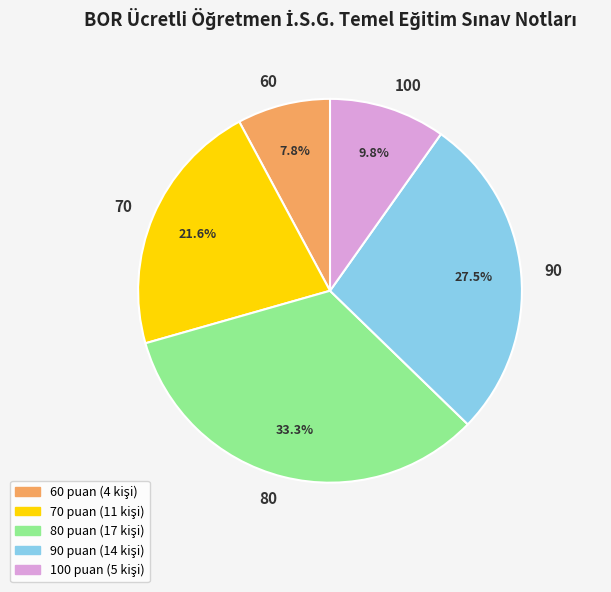

Which has a higher value, 100 or 60?

100